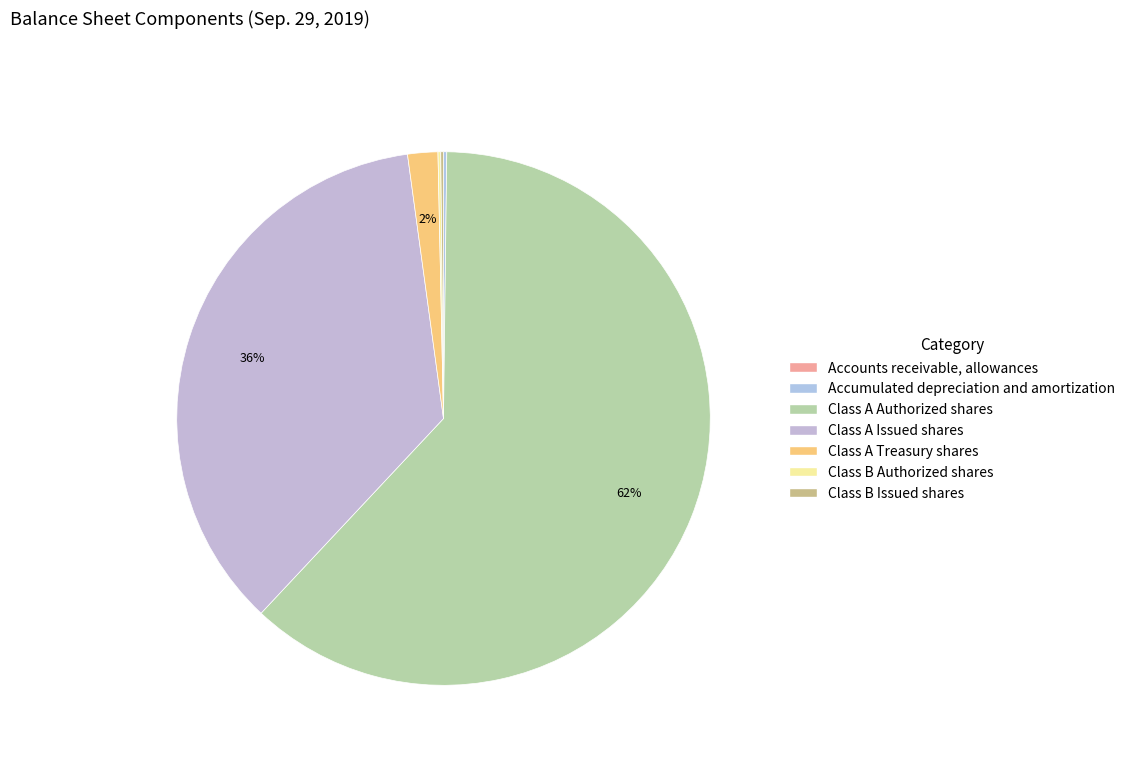

What is the change in value from Accounts receivable, allowances to Class A Issued shares?

+174092388